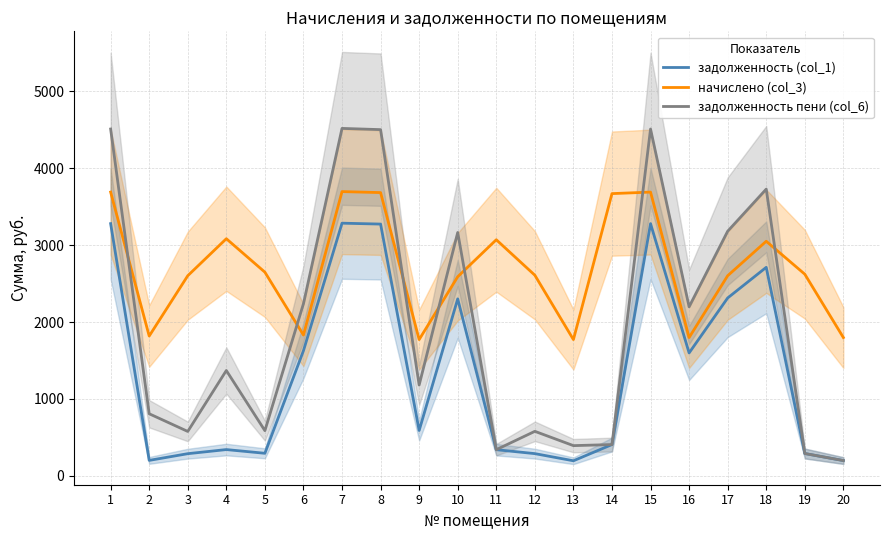

At which category does задолженность пени (col_6) reach its first local valley?

3